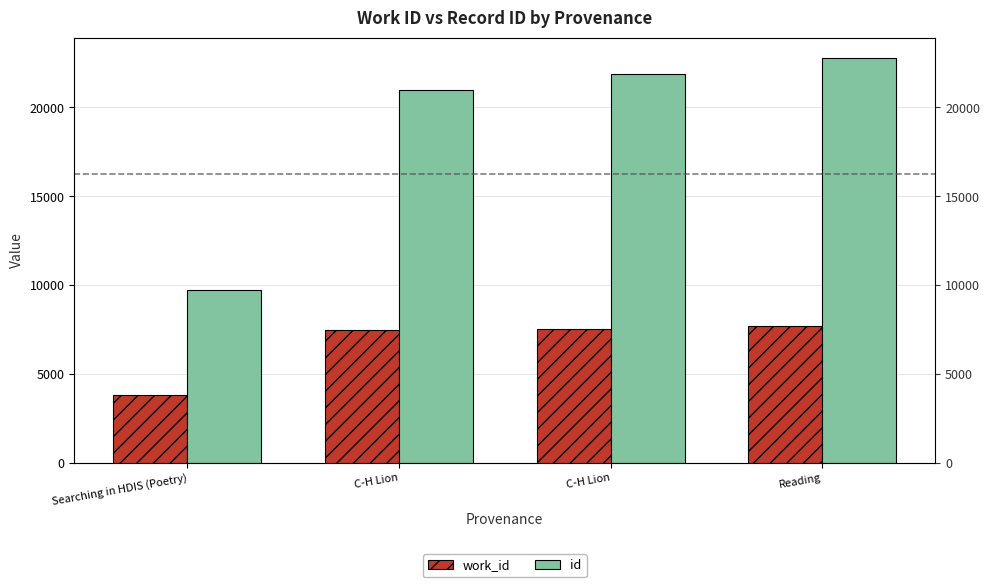

What is the minimum value shown in the chart?

3787